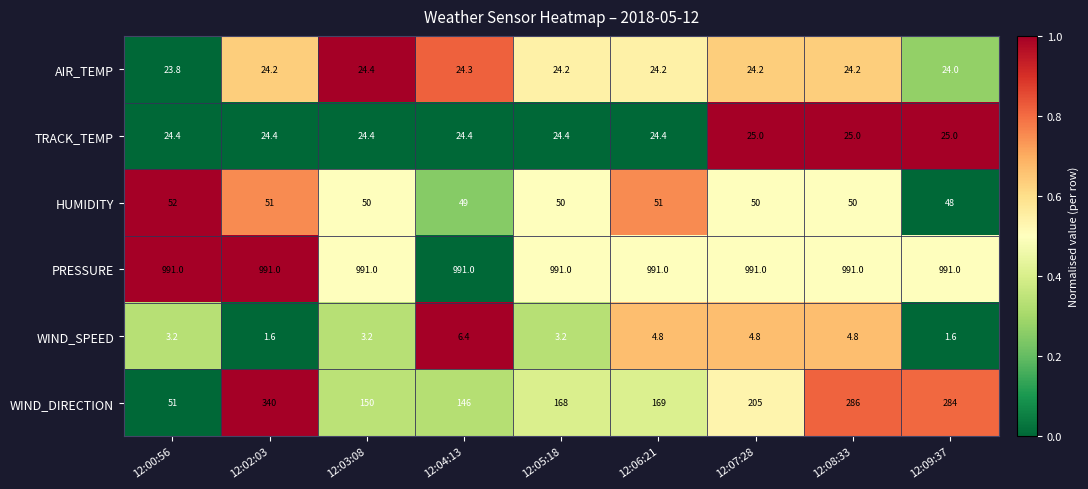

The TRACK_TEMP series shows 24.4 at 12:04:13. True or false?

True